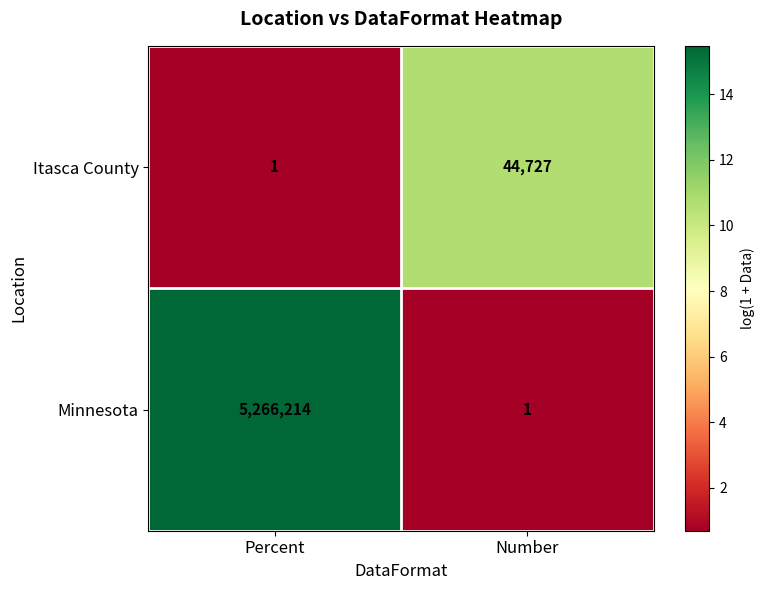

Between Percent and Number, which series saw the biggest shift?

Minnesota